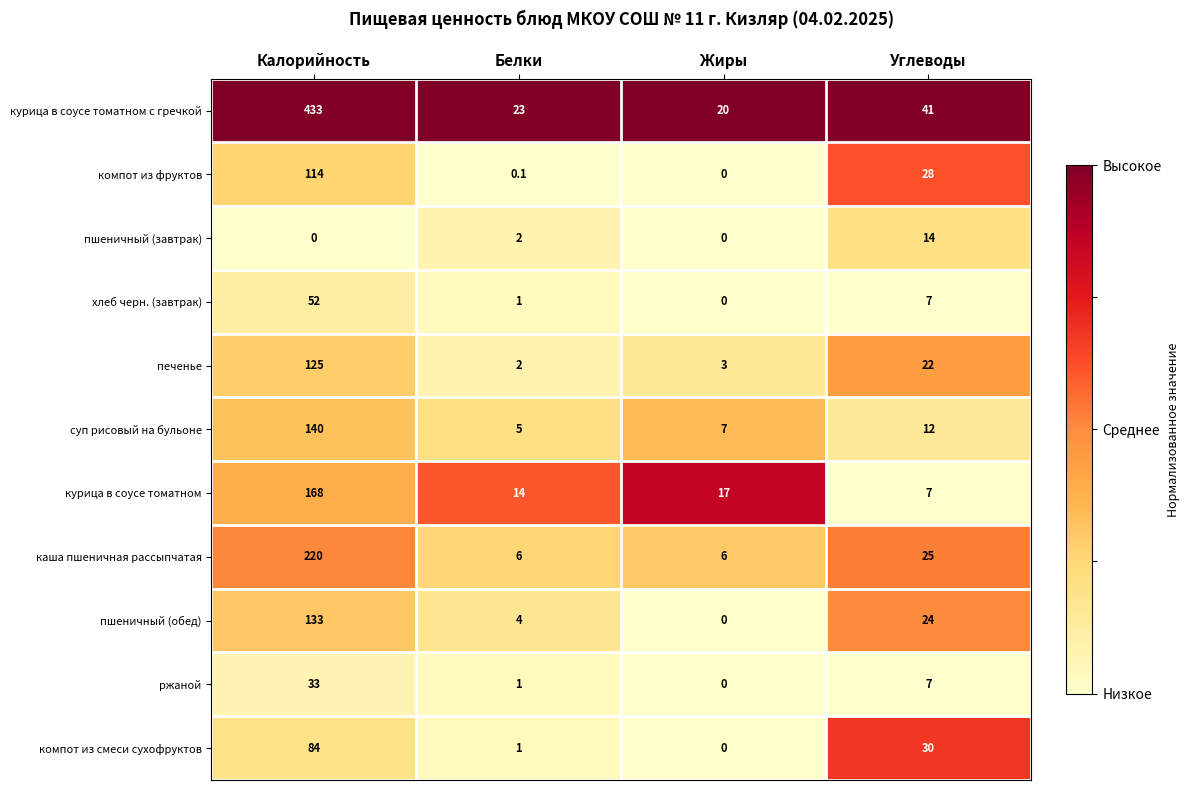

Between Белки and Углеводы, which series saw the biggest shift?

компот из смеси сухофруктов